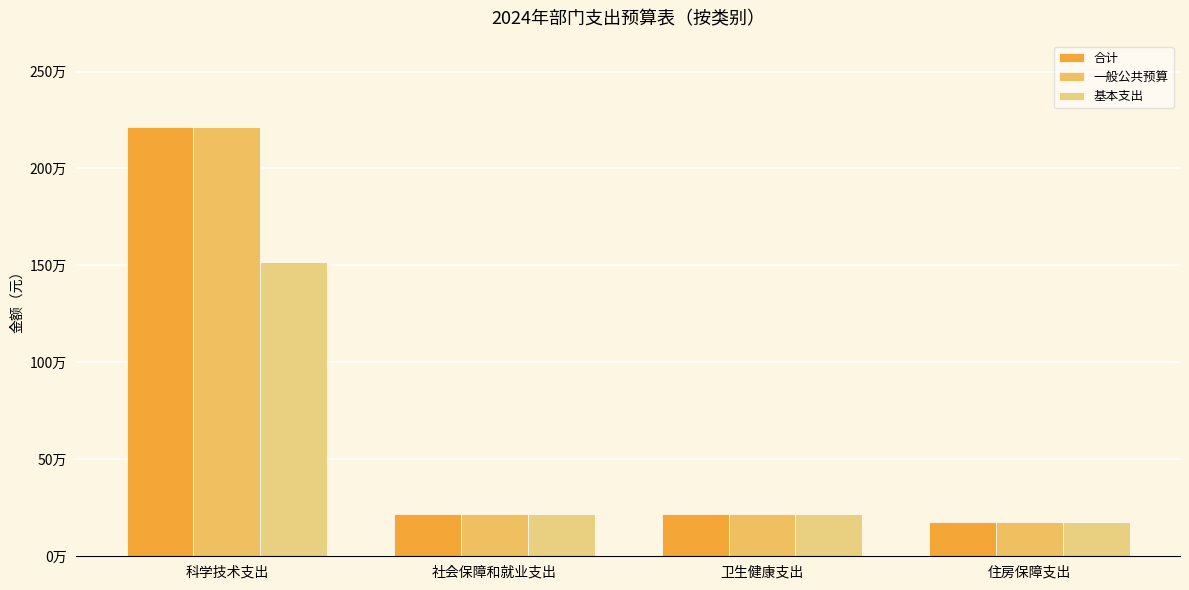

What position from the left is 住房保障支出?

4